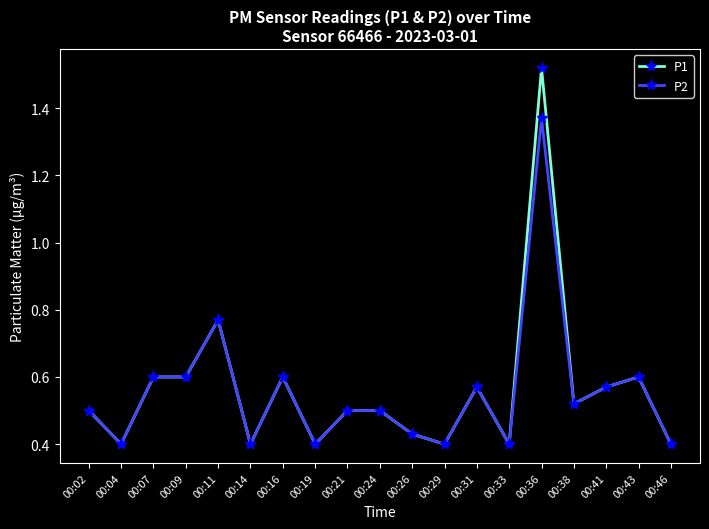

Is it true that P2 equals 0.4 at 00:46?

True